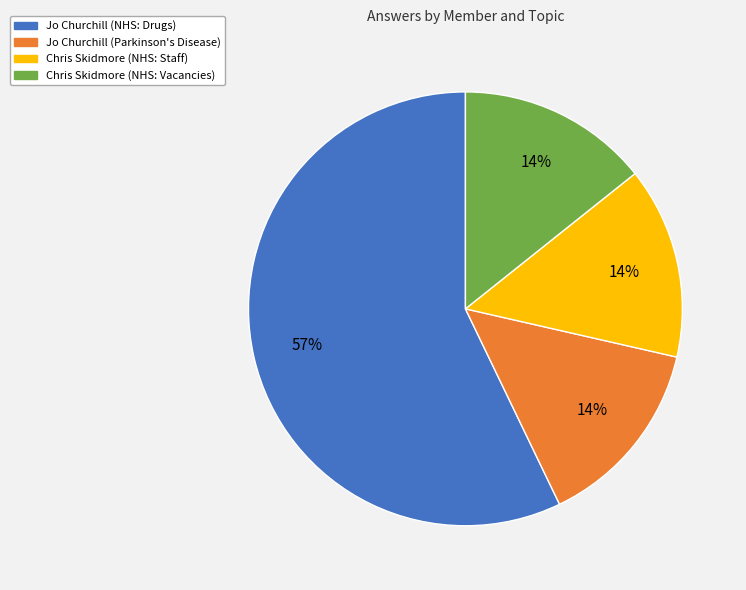

Do Jo Churchill (NHS: Drugs) and Chris Skidmore (NHS: Vacancies) together represent more than half of the pie?

Yes